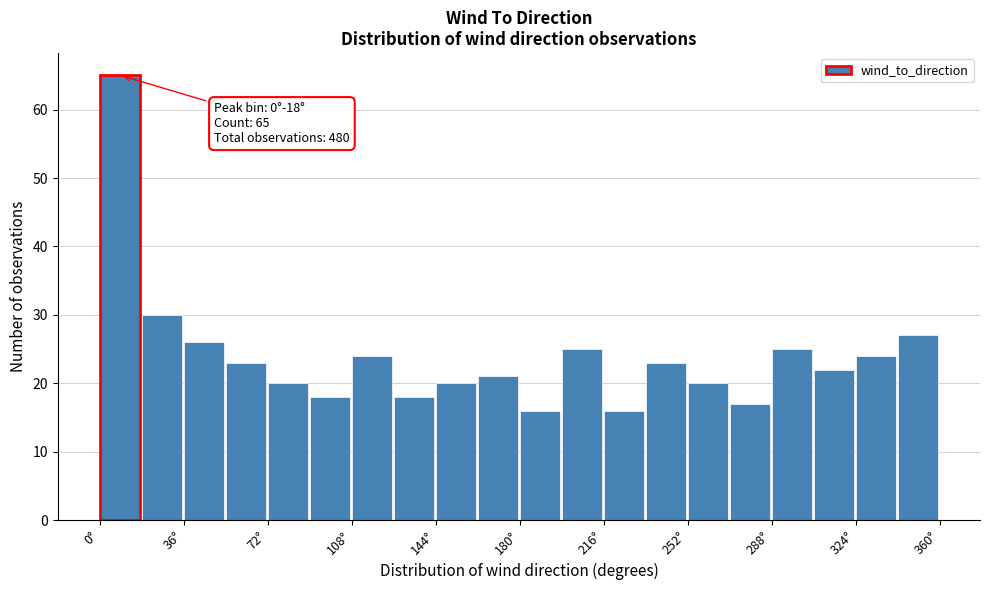

Around what value on the x-axis is the tallest bar? Give the approximate position of its centre, as read against the axis.

10